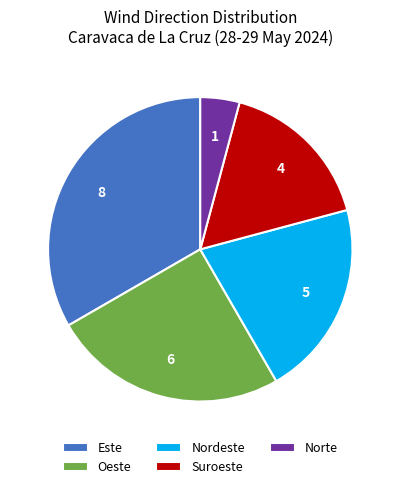

What is the largest slice in the pie chart?

Este